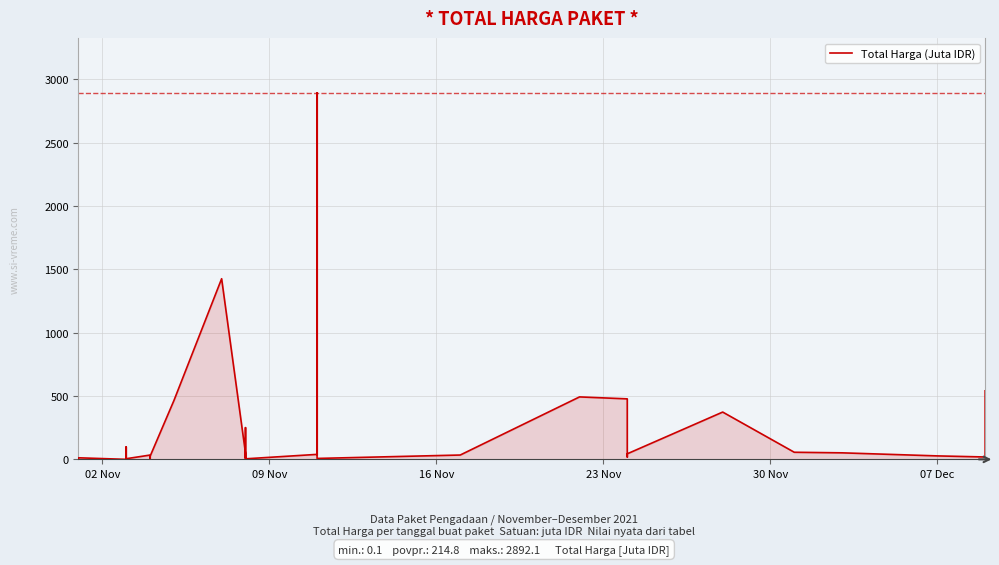

What is the difference between the maximum and minimum values?

2892.0